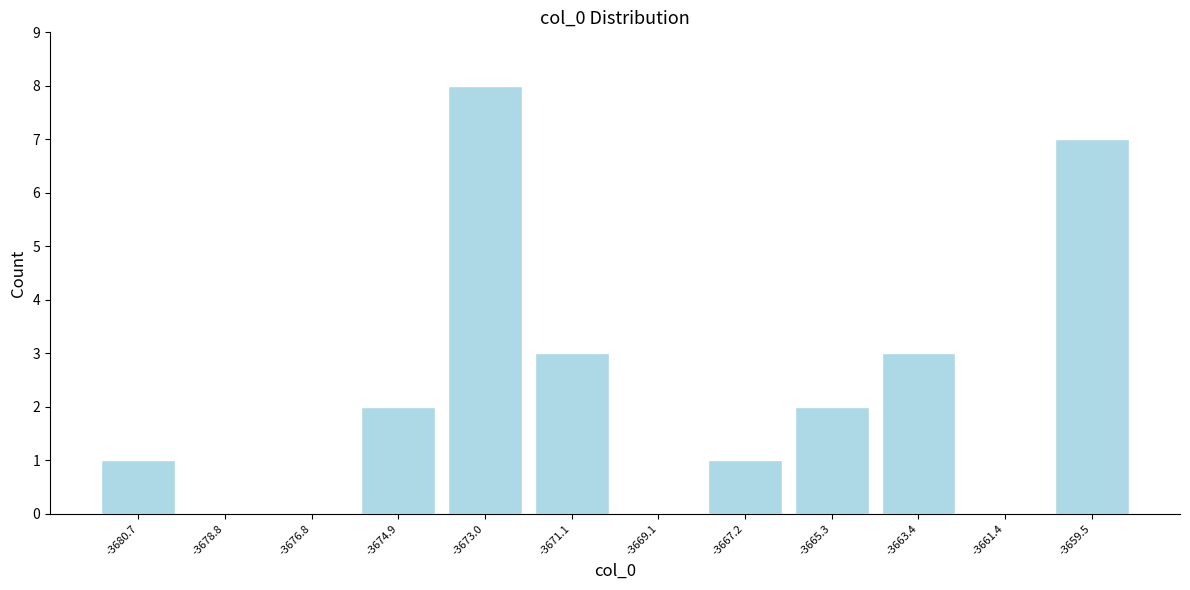

Reading left to right, extract all data points from this chart.

-3680.7=1	-3678.8=0	-3676.8=0	-3674.9=2	-3673.0=8	-3671.1=3	-3669.1=0	-3667.2=1	-3665.3=2	-3663.4=3	-3661.4=0	-3659.5=7